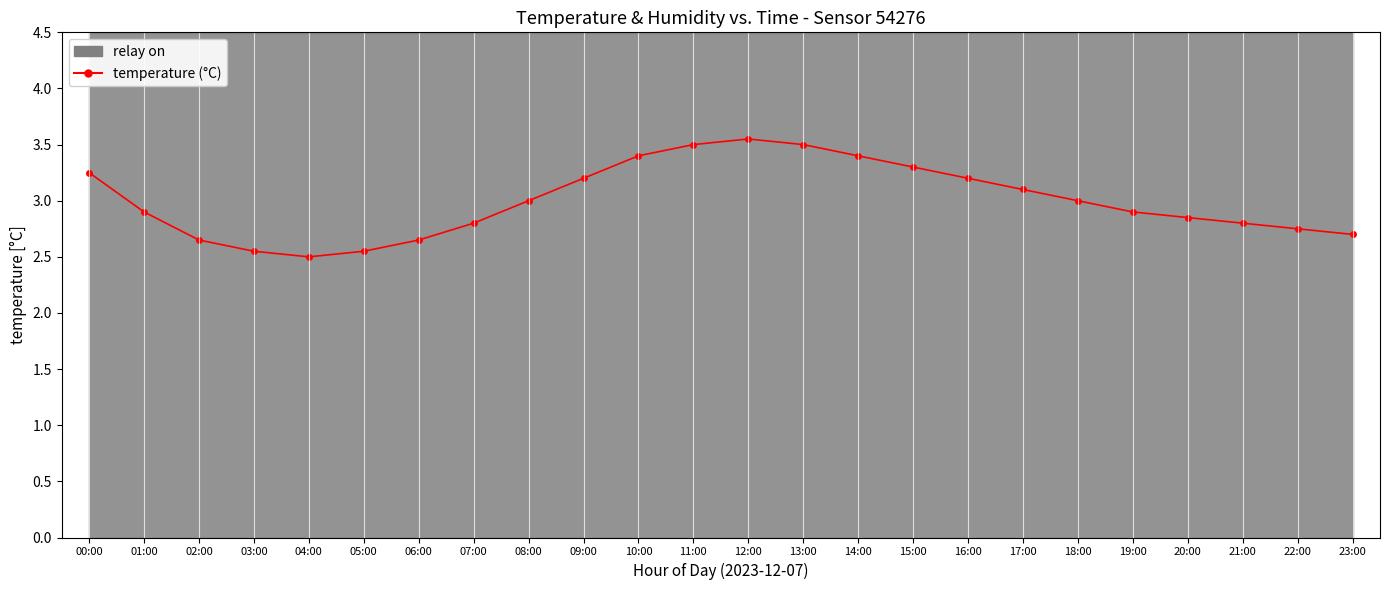

What is the minimum value shown in the chart?

2.5